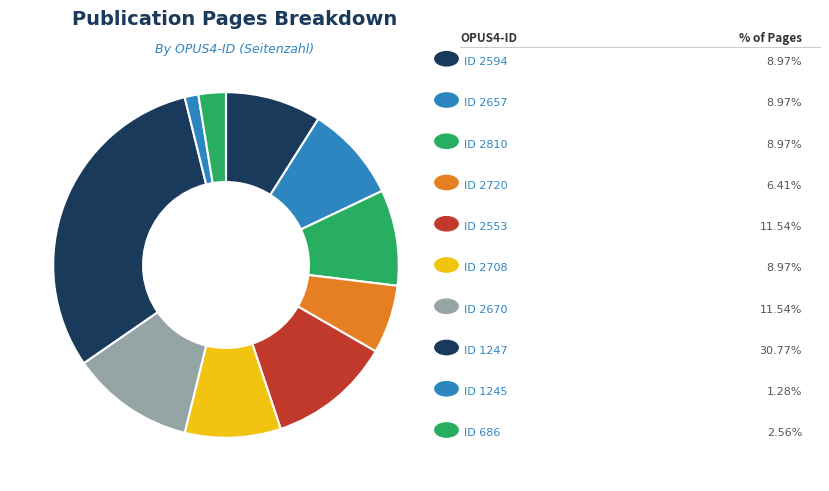

How many slices are in this pie chart?

10